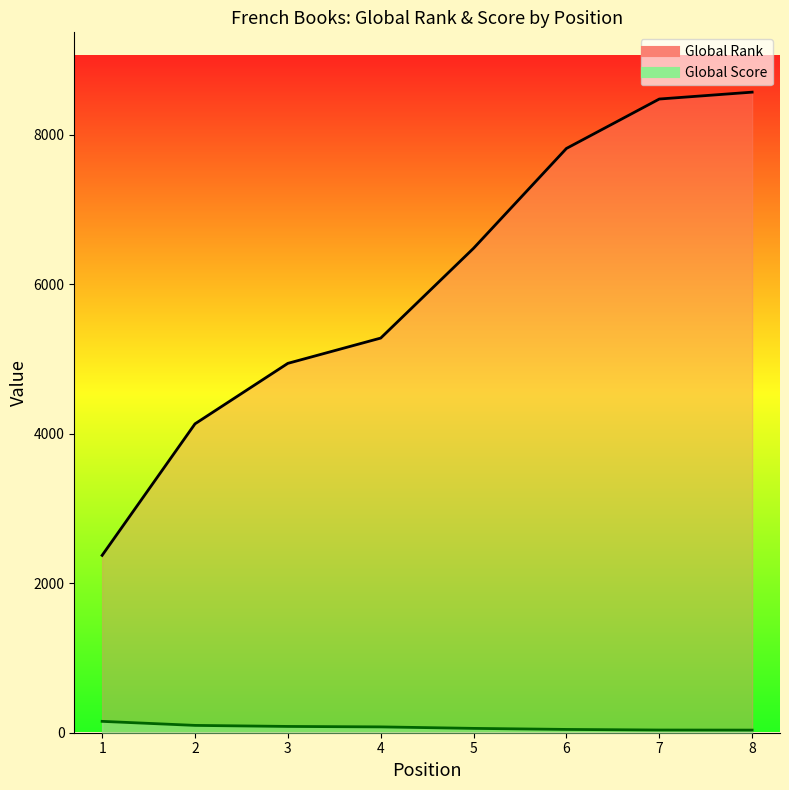

The Global Rank series shows 8475 at 7. True or false?

True